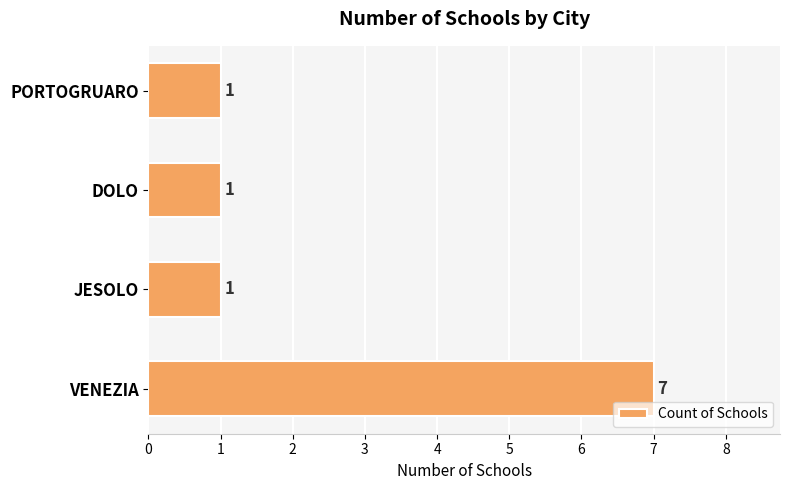

True or false: the data shows 1 at DOLO.

True